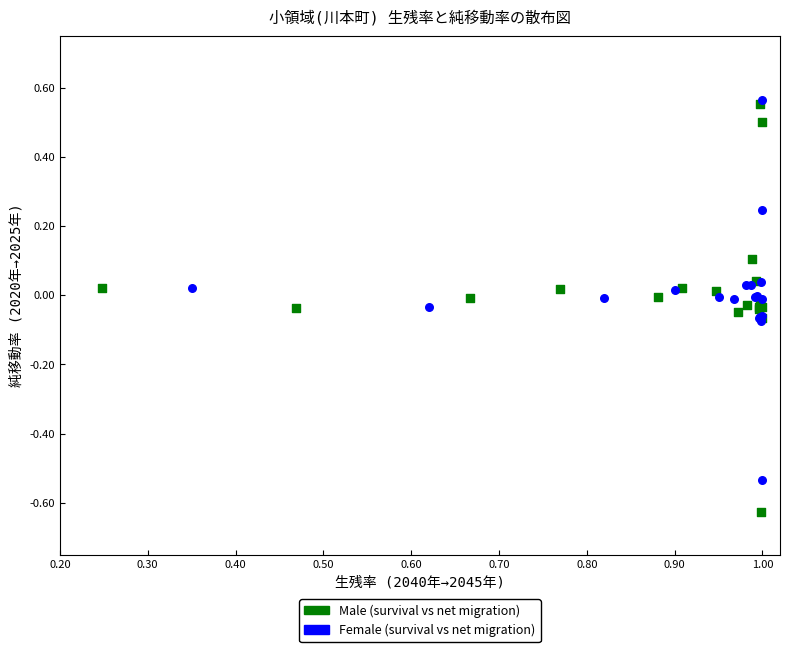

Which series reaches the minimum Y coordinate?

Male (survival vs net migration)